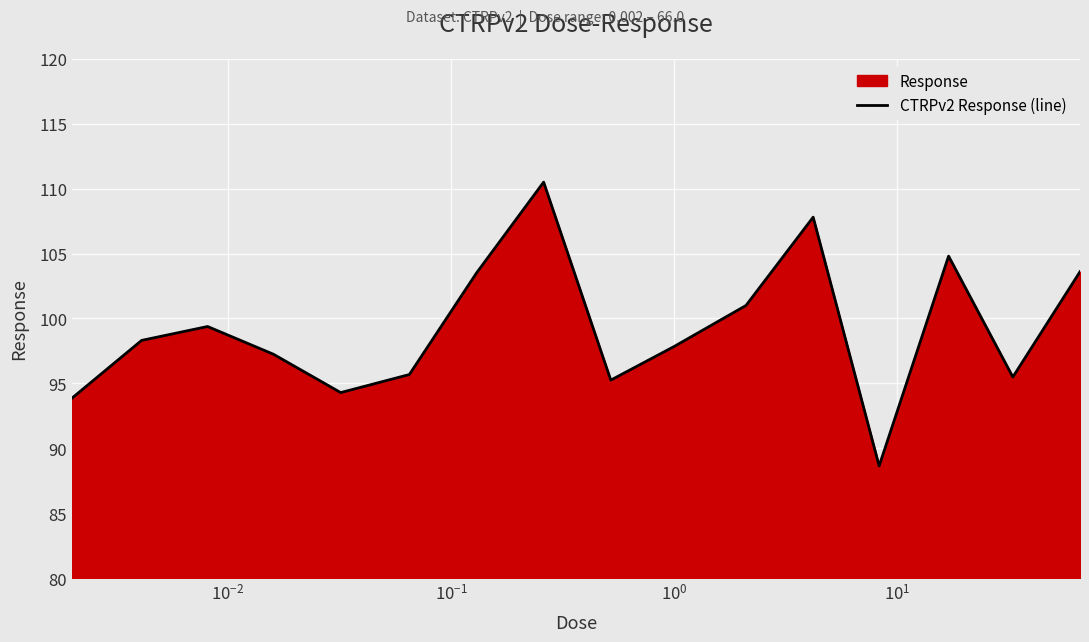

What is the difference between the maximum and minimum values?

21.9